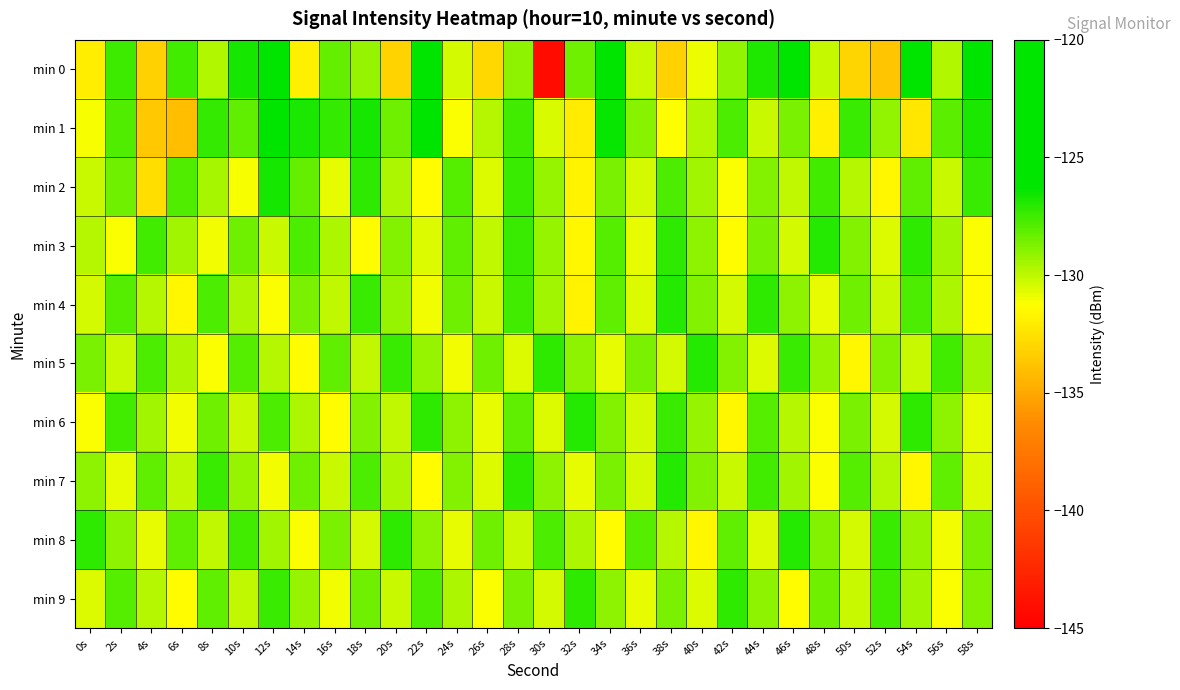

Which label corresponds to the largest value in the chart?

22s